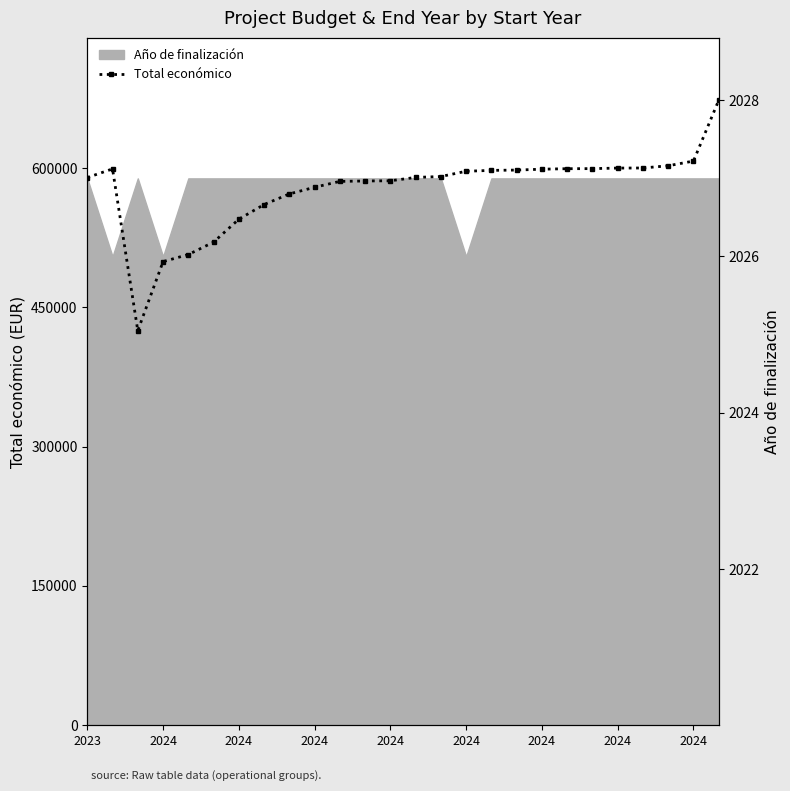

How many interior local valleys (lower than both neighbors) does the data have?

1